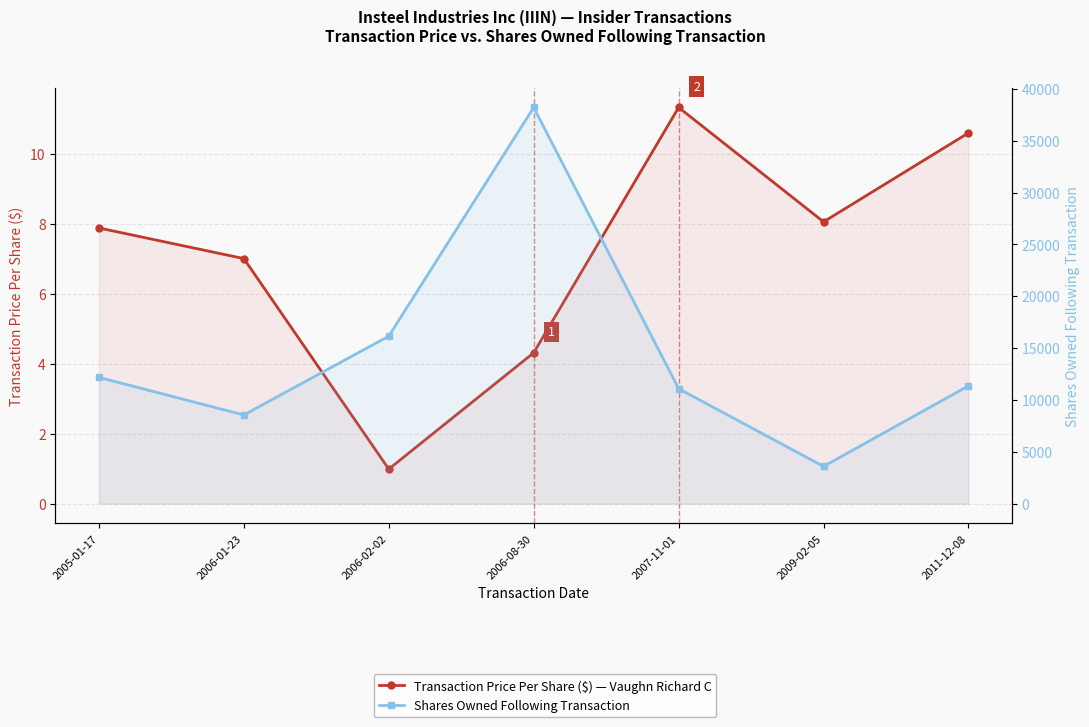

True or false: Transaction Price Per Share ($) and Shares Owned Following Transaction intersect in this chart.

False